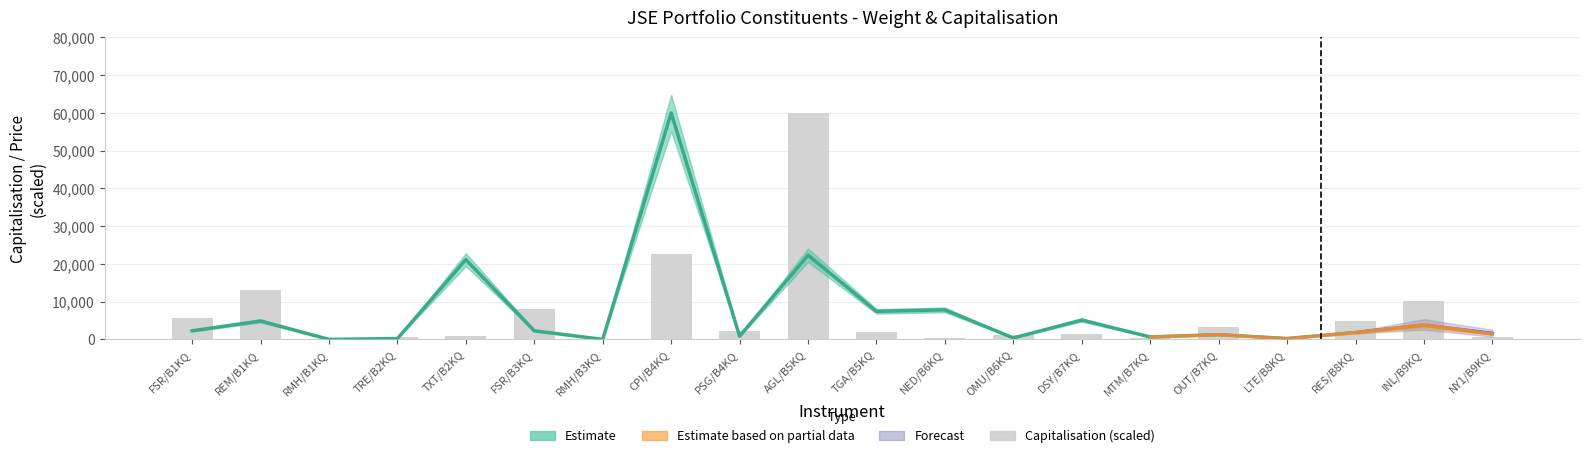

Where does the data first go above 2001?

FSR/B1KQ